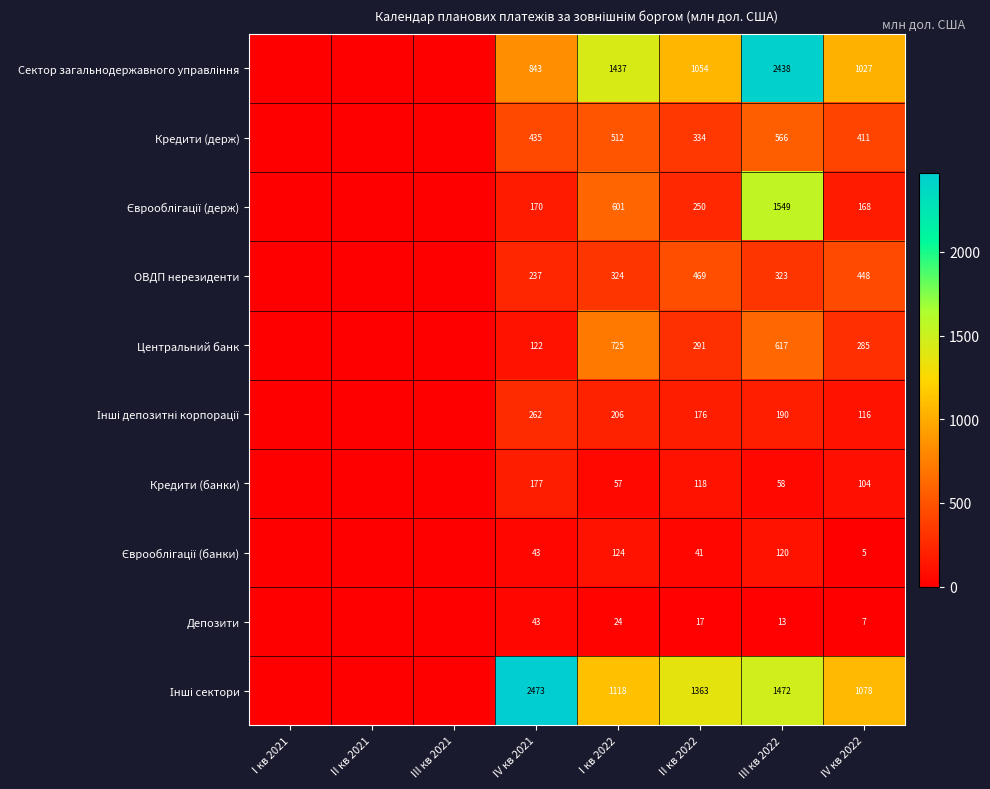

What is the total value across all series at I кв 2022?

5128